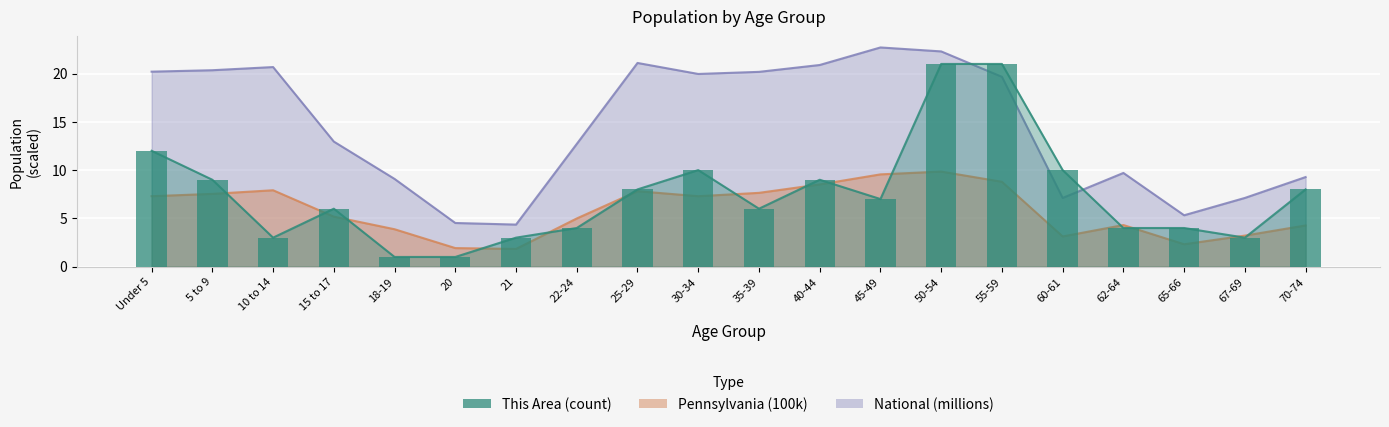

Rank the categories by value from highest to lowest.

50-54, 55-59, Under 5, 30-34, 60-61, 5 to 9, 40-44, 25-29, 70-74, 45-49, 15 to 17, 35-39, 22-24, 62-64, 65-66, 10 to 14, 21, 67-69, 18-19, 20